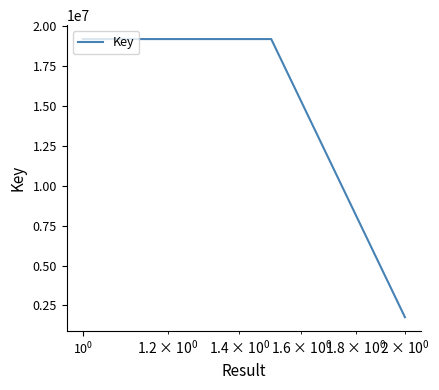

What is the minimum value shown in the chart?

1764428